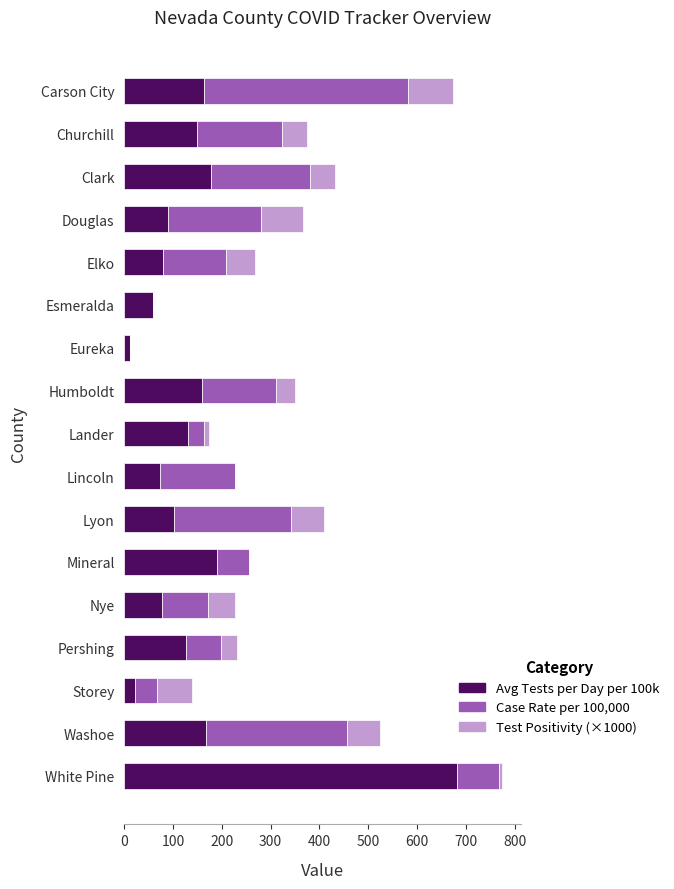

Which category has the highest value in the Avg Tests per Day per 100k series?

White Pine